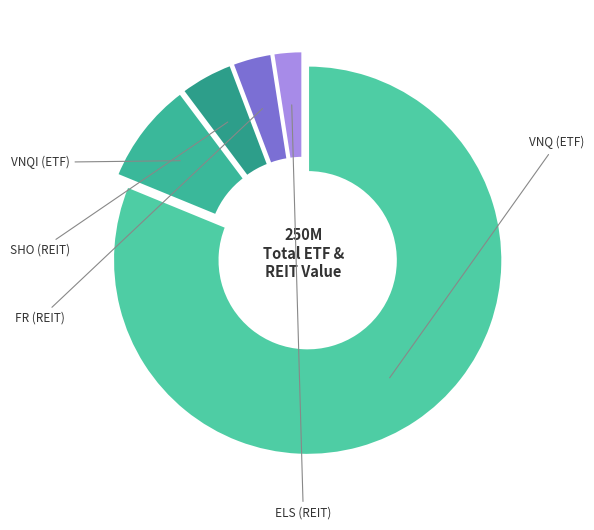

To the nearest percent, what is the difference between the largest and smallest slice percentages?

79%